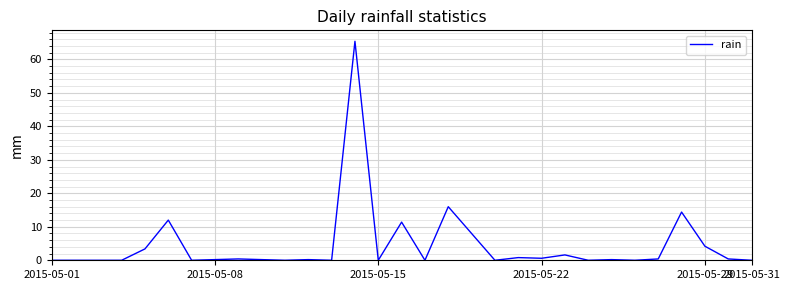

Does the chart have visible grid lines?

Yes